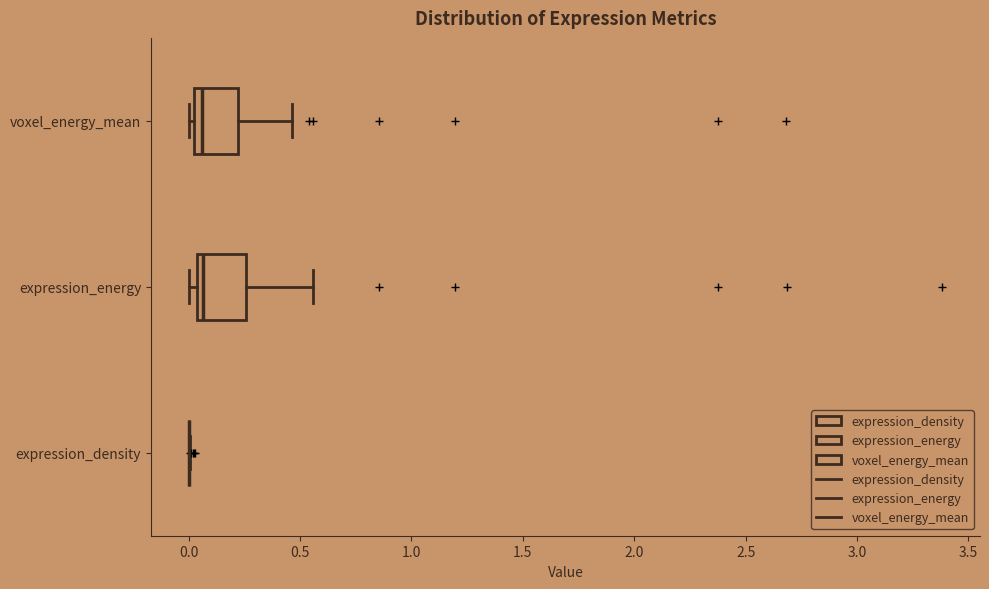

Reading bottom to top, read every box against the x-axis: the position of its median line, the range the box covers, and the ends of its whiskers. The values are not printed on the chart, so give them approximately, as read against the axis.

expression_density: box collapsed to a line at 0.00, whiskers 0.00 to 0.00
expression_energy: median 0.05 (just right of the box's left edge), box 0.05 to 0.25, whiskers 0.00 to 0.55
voxel_energy_mean: median 0.05 (just right of the box's left edge), box 0.05 to 0.20, whiskers 0.00 to 0.45